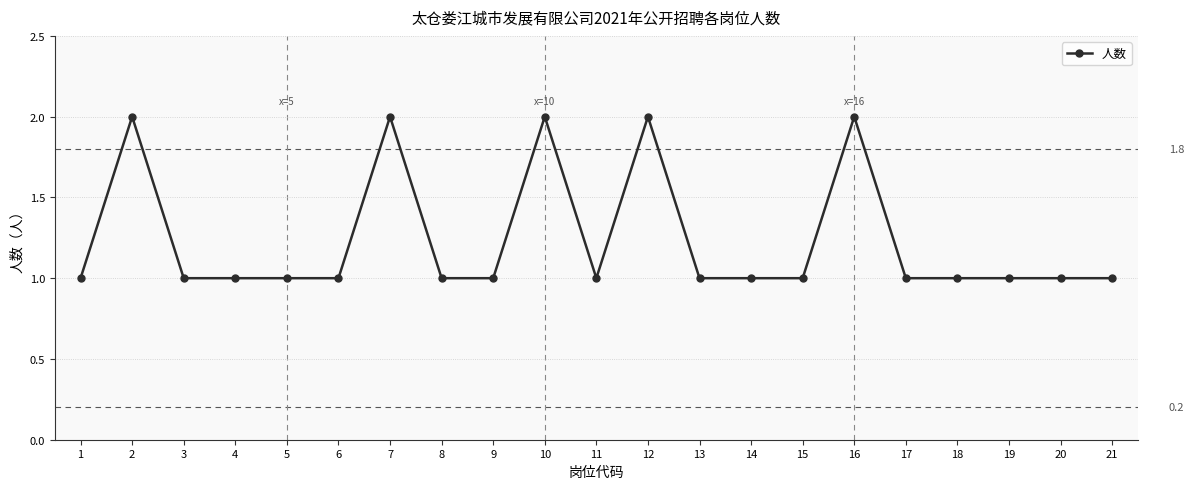

The chart shows a value of 1 at 17. True or false?

True